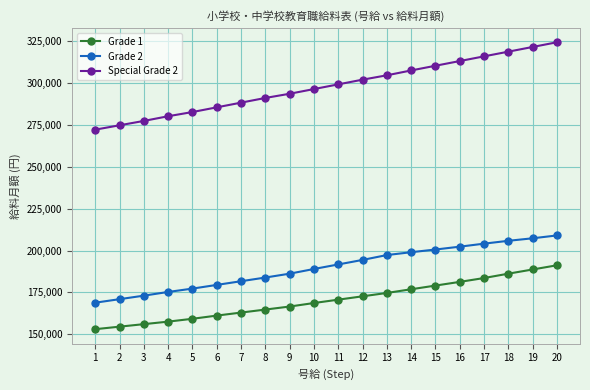

At which category is the sum across all series the highest?

20